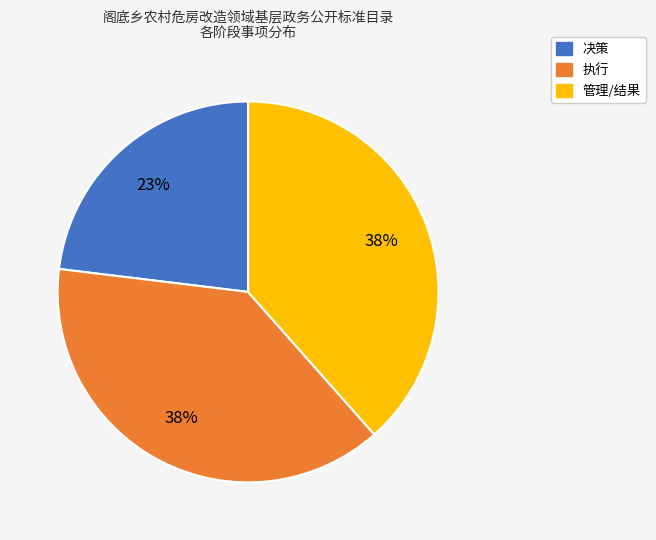

Is the sum of 决策 and 管理/结果 greater than half?

Yes